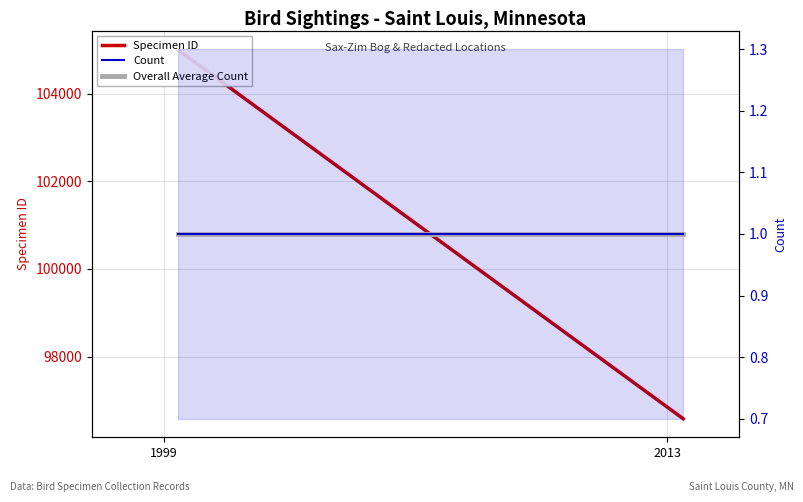

True or false: Specimen ID has a value of 49683 at 2.

False